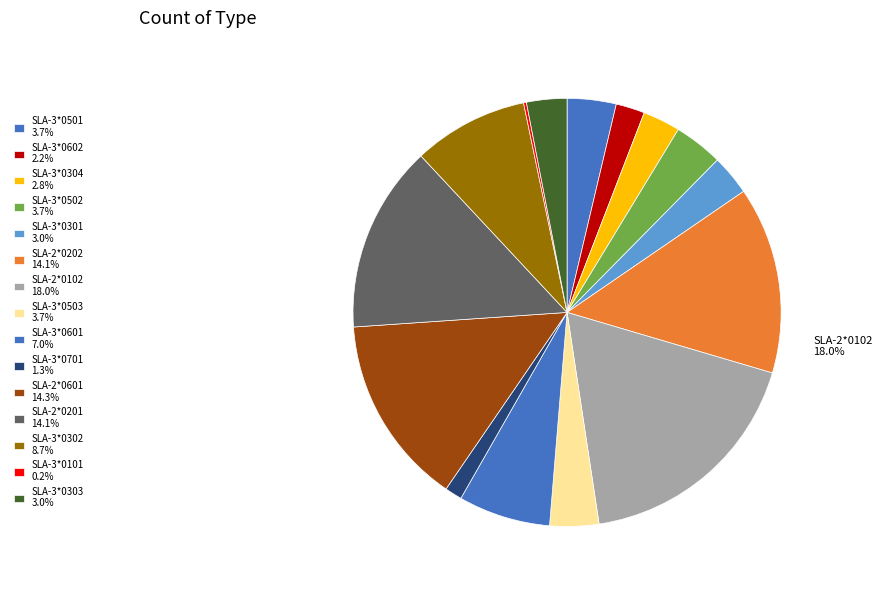

Does any single category account for the majority?

No